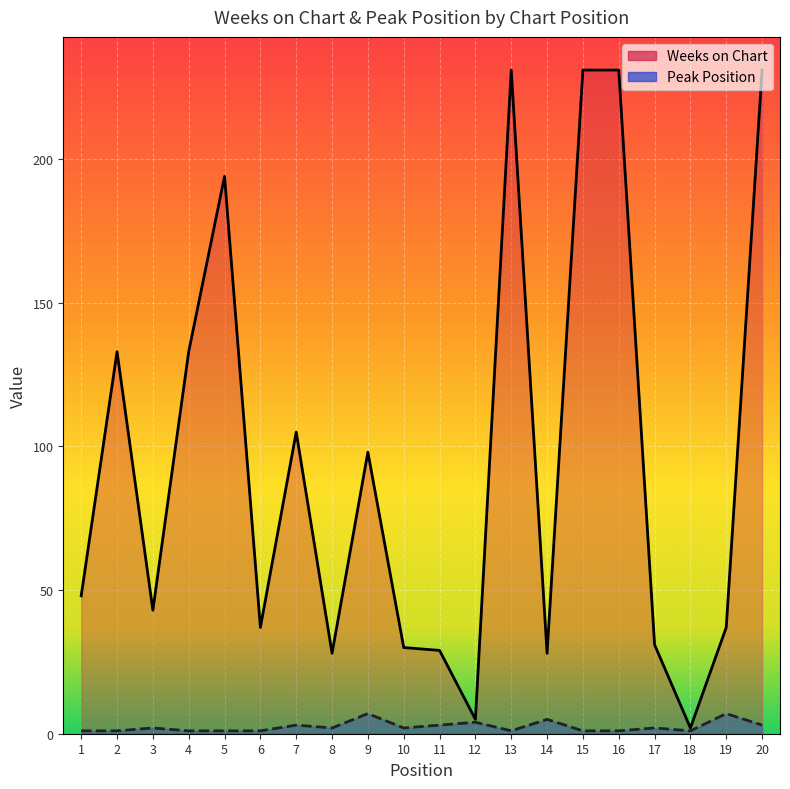

Rank the series by their maximum value, from lowest to highest.

Peak Position, Weeks on Chart